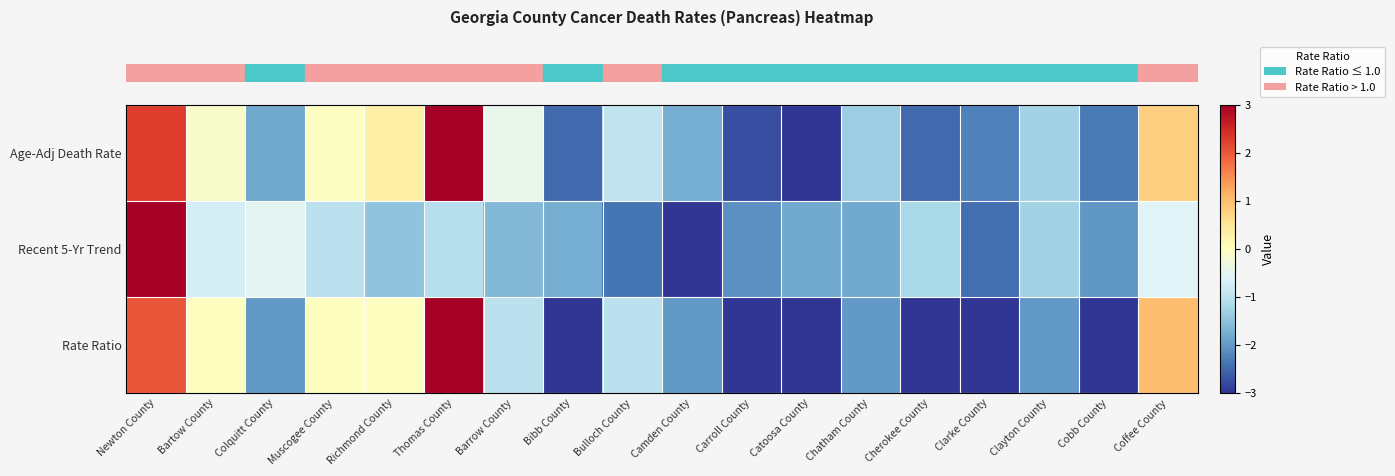

At which category is the sum across all series the highest?

Newton County